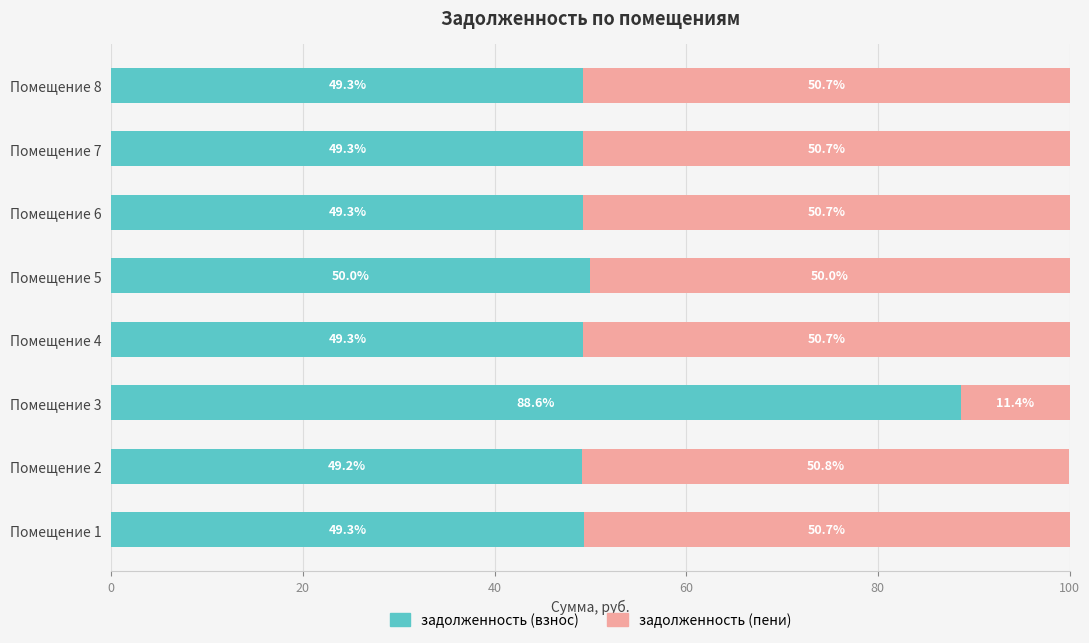

What is the maximum value for задолженность (взнос)?

88.6